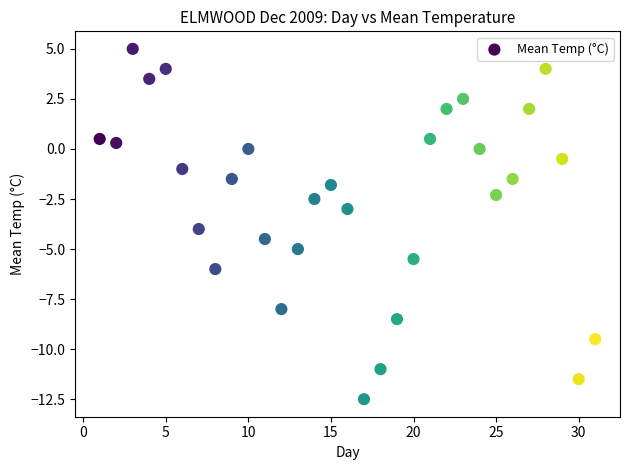

What is the range of Y values (max minus min)?

17.5